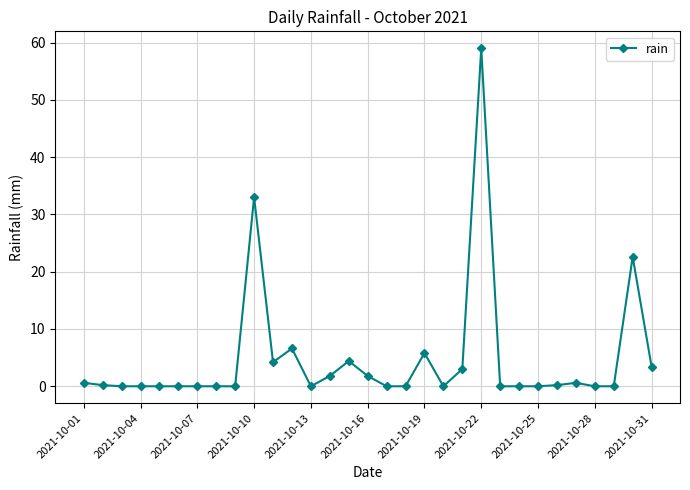

What is the value of the 31st point from the left?

3.4